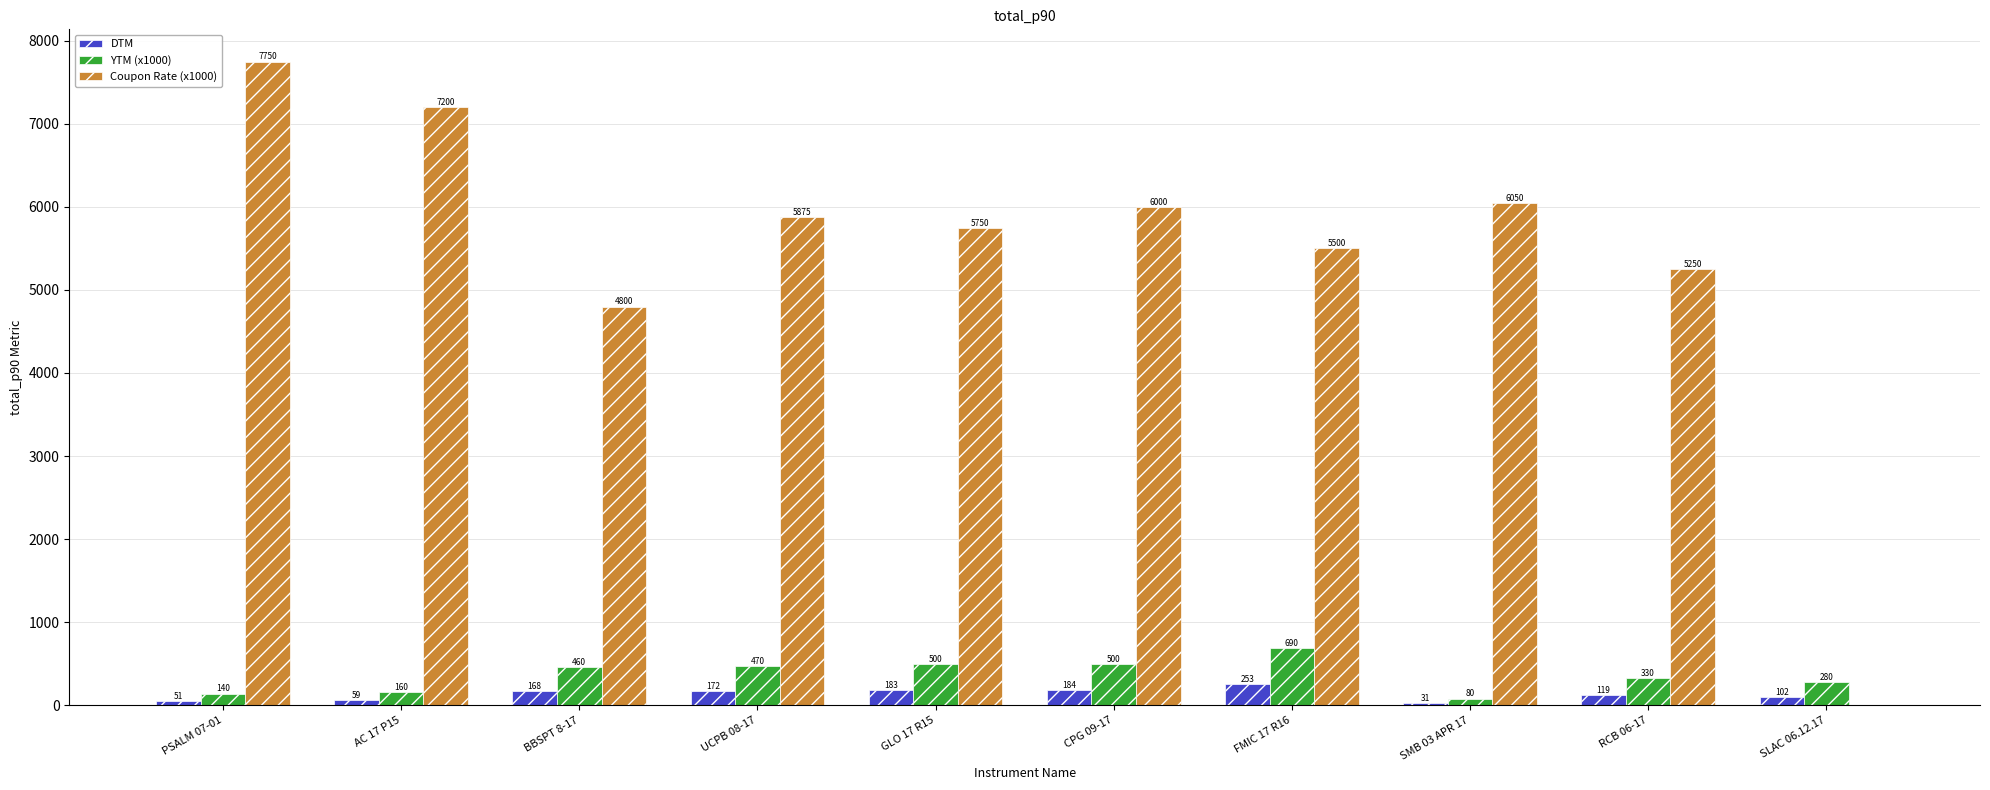

Between GLO 17 R15 and RCB 06-17, which series saw the biggest shift?

Coupon Rate (x1000)